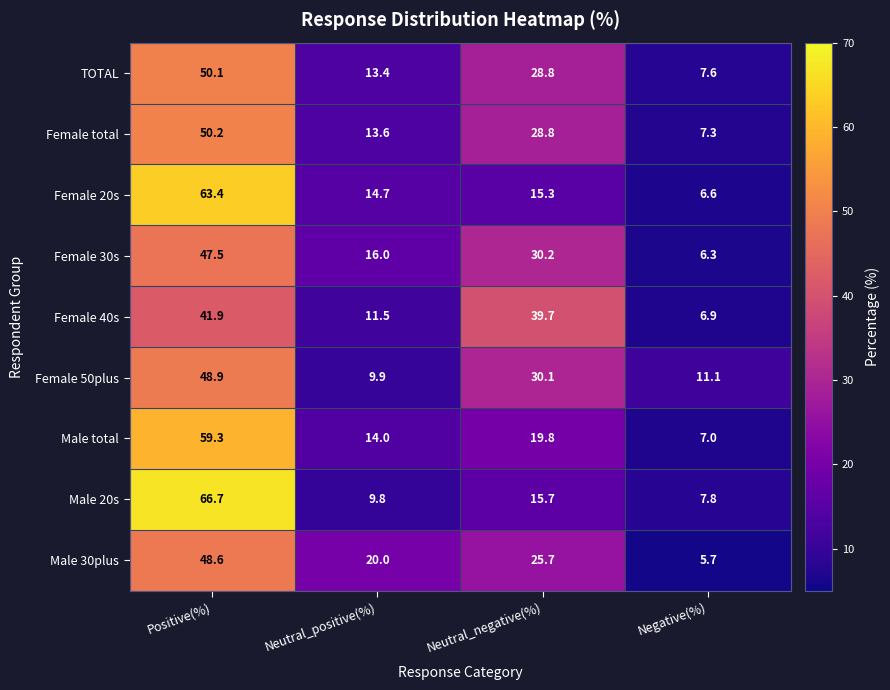

At how many categories does at least one series exceed 54?

1